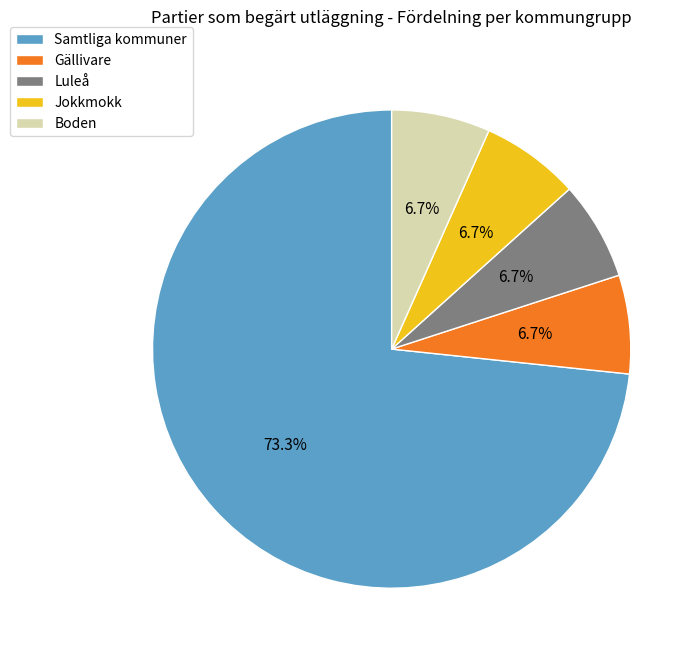

What is the ratio of the value at Jokkmokk to the value at Samtliga kommuner?

0.1